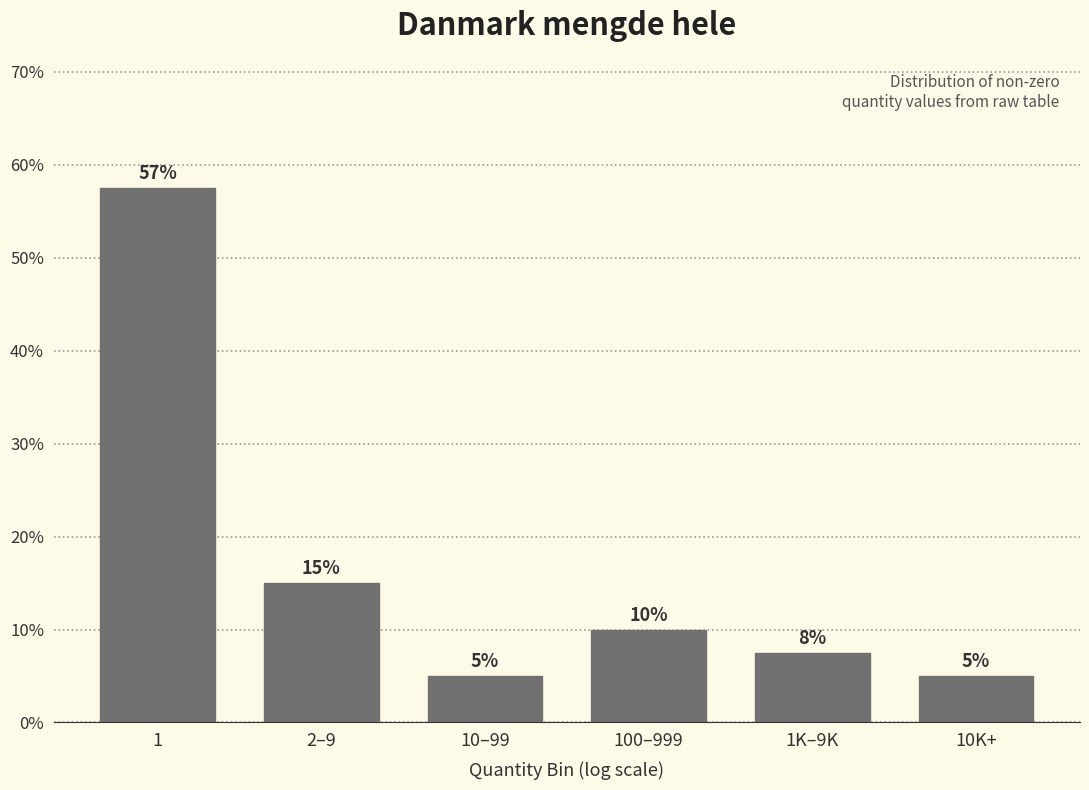

What position from the right is 100–999?

3